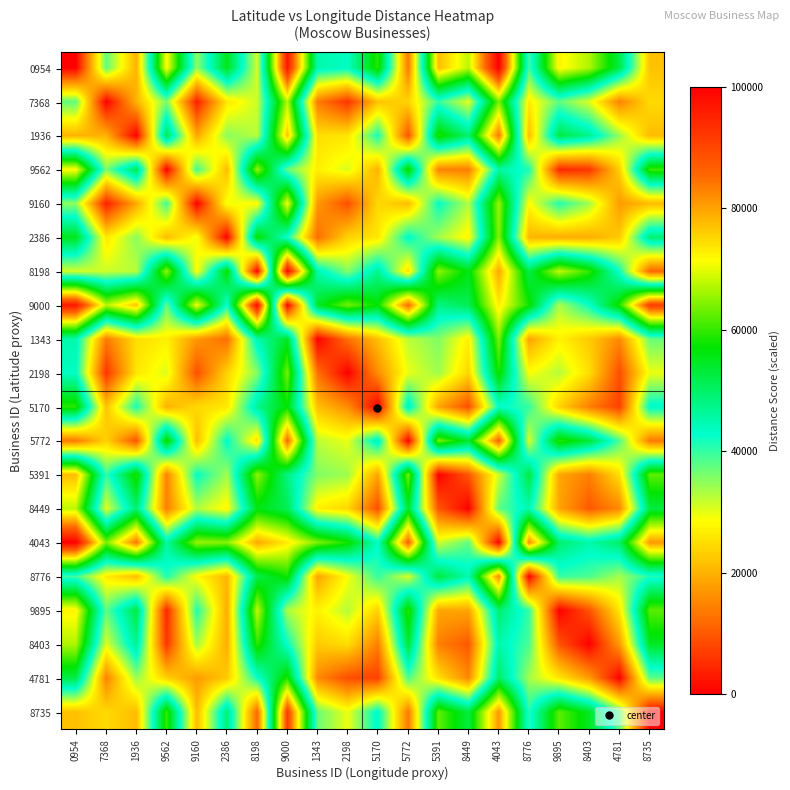

Reading left to right, transcribe all the data shown in this chart.

0954: 0954=0.0	7368=37549.6	1936=20195.7	9562=71845.9	9160=34924.3	2386=55339.7	8198=31022.3	9000=96818.3	1343=45104.3	2198=43501.3	5170=59391.2	5772=13715.2	5391=77500.4	8449=67676.6	4043=100000.0	8776=39503.5	9895=72405.6	8403=66887.7	4781=52275.9	8735=21830.3
7368: 0954=37549.6	7368=0.0	1936=20230.4	9562=35999.9	9160=3544.0	2386=26101.3	8198=31577.0	9000=67497.5	1343=13870.2	2198=5952.2	5170=21891.8	5772=23840.7	5391=39981.4	8449=30136.5	4043=63857.5	8776=26594.0	9895=37617.3	8403=30441.8	4781=14726.4	8735=24575.2
1936: 0954=20195.7	7368=20230.4	1936=0.0	9562=52047.8	9160=18833.0	2386=35172.4	8198=32532.0	9000=76957.8	1343=25077.4	2198=25877.6	5170=41668.6	5772=9306.0	5391=58945.1	8449=49339.8	4043=84079.1	8776=21339.8	9895=52372.0	8403=47369.3	4781=34349.8	8735=21152.0
9562: 0954=71845.9	7368=35999.9	1936=52047.8	9562=0.0	9160=39424.4	2386=21186.2	8198=65613.7	9000=37144.0	1343=27058.1	2198=30735.6	5170=20117.5	5772=58595.8	5391=14699.3	8449=14276.6	4043=45773.1	8776=41462.4	9895=4438.5	8403=6003.4	4781=23456.8	8735=60400.0
9160: 0954=34924.3	7368=3544.0	1936=18833.0	9562=39424.4	9160=0.0	2386=29457.6	8198=28121.7	9000=71013.5	1343=17144.7	2198=8930.5	5170=24516.9	5772=21228.6	5391=42860.3	8449=32986.4	4043=65693.4	8776=28230.8	9895=41119.6	8403=33802.0	4781=17575.3	8735=21060.0
2386: 0954=55339.7	7368=26101.3	1936=35172.4	9562=21186.2	9160=29457.6	2386=0.0	8198=57544.9	9000=42399.8	1343=12352.2	2198=23802.2	5170=26091.9	5772=43373.8	5391=33843.5	8449=27650.3	4043=64696.0	8776=20546.6	9895=19524.2	8403=19542.4	4781=22759.8	8735=49307.8
8198: 0954=31022.3	7368=31577.0	1936=32532.0	9562=65613.7	9160=28121.7	2386=57544.9	8198=0.0	9000=99001.8	1343=45198.5	2198=35459.1	5170=47141.3	5772=25133.8	5391=65146.0	8449=55810.6	4043=79394.6	8776=51944.5	9895=68010.3	8403=59665.0	4781=42186.6	8735=11510.0
9000: 0954=96818.3	7368=67497.5	1936=76957.8	9562=37144.0	9160=71013.5	2386=42399.8	8198=99001.8	9000=0.0	1343=54451.1	2198=63714.4	5170=56935.5	5772=85562.5	5391=48031.0	8449=51277.9	4043=73087.8	8776=58168.7	9895=33233.1	8403=42660.2	4781=58634.1	8735=91523.5
1343: 0954=45104.3	7368=13870.2	1936=25077.4	9562=27058.1	9160=17144.7	2386=12352.2	8198=45198.5	9000=54451.1	1343=0.0	2198=12705.7	5170=21625.5	5772=32302.0	5391=35705.2	8449=26990.5	4043=64223.8	8776=18445.7	9895=27309.1	8403=22779.0	4781=15499.4	8735=37082.0
2198: 0954=43501.3	7368=5952.2	1936=25877.6	9562=30735.6	9160=8930.5	2386=23802.2	8198=35459.1	9000=63714.4	1343=12705.7	2198=0.0	5170=15960.2	5772=29791.0	5391=34046.4	8449=24192.7	4043=58261.5	8776=28899.2	9895=32719.3	8403=25003.4	4781=8774.9	8735=29677.9
5170: 0954=59391.2	7368=21891.8	1936=41668.6	9562=20117.5	9160=24516.9	2386=26091.9	8198=47141.3	9000=56935.5	1343=21625.5	2198=15960.2	5170=0.0	5772=45676.4	5391=18566.4	8449=8790.4	4043=43073.4	8776=40062.4	9895=23716.4	8403=14305.7	4781=7322.4	8735=43881.5
5772: 0954=13715.2	7368=23840.7	1936=9306.0	9562=58595.8	9160=21228.6	2386=43373.8	8198=25133.8	9000=85562.5	1343=32302.0	2198=29791.0	5170=45676.4	5772=0.0	5391=63808.7	8449=53974.6	4043=86581.8	8776=30645.5	9895=59423.2	8403=53470.6	4781=38566.0	8735=13686.2
5391: 0954=77500.4	7368=39981.4	1936=58945.1	9562=14699.3	9160=42860.3	2386=33843.5	8198=65146.0	9000=48031.0	1343=35705.2	2198=34046.4	5170=18566.4	5772=63808.7	5391=0.0	8449=9876.3	4043=31250.7	8776=52751.9	9895=18869.5	8403=14301.6	4781=25293.4	8735=62433.1
8449: 0954=67676.6	7368=30136.5	1936=49339.8	9562=14276.6	9160=32986.4	2386=27650.3	8198=55810.6	9000=51277.9	1343=26990.5	2198=24192.7	5170=8790.4	5772=53974.6	5391=9876.3	8449=0.0	4043=37554.7	8776=44836.2	9895=18566.2	8403=9932.8	4781=15427.5	8735=52657.6
4043: 0954=100000.0	7368=63857.5	1936=84079.1	9562=45773.1	9160=65693.4	2386=64696.0	8198=79394.6	9000=73087.8	1343=64223.8	2198=58261.5	5170=43073.4	5772=86581.8	5391=31250.7	8449=37554.7	4043=0.0	8776=82343.5	9895=49661.5	8403=45297.9	4781=50242.1	8735=80954.1
8776: 0954=39503.5	7368=26594.0	1936=21339.8	9562=41462.4	9160=28230.8	2386=20546.6	8198=51944.5	9000=58168.7	1343=18445.7	2198=28899.2	5170=40062.4	5772=30645.5	5391=52751.9	8449=44836.2	4043=82343.5	8776=0.0	9895=40067.6	8403=38780.6	4781=33812.7	8735=41258.1
9895: 0954=72405.6	7368=37617.3	1936=52372.0	9562=4438.5	9160=41119.6	2386=19524.2	8198=68010.3	9000=33233.1	1343=27309.1	2198=32719.3	5170=23716.4	5772=59423.2	5391=18869.5	8449=18566.2	4043=49661.5	8776=40067.6	9895=0.0	8403=9427.1	4781=26162.3	8735=62179.1
8403: 0954=66887.7	7368=30441.8	1936=47369.3	9562=6003.4	9160=33802.0	2386=19542.4	8198=59665.0	9000=42660.2	1343=22779.0	2198=25003.4	5170=14305.7	5772=53470.6	5391=14301.6	8449=9932.8	4043=45297.9	8776=38780.6	9895=9427.1	8403=0.0	4781=17484.9	8735=54677.9
4781: 0954=52275.9	7368=14726.4	1936=34349.8	9562=23456.8	9160=17575.3	2386=22759.8	8198=42186.6	9000=58634.1	1343=15499.4	2198=8774.9	5170=7322.4	5772=38566.0	5391=25293.4	8449=15427.5	4043=50242.1	8776=33812.7	9895=26162.3	8403=17484.9	4781=0.0	8735=37726.2
8735: 0954=21830.3	7368=24575.2	1936=21152.0	9562=60400.0	9160=21060.0	2386=49307.8	8198=11510.0	9000=91523.5	1343=37082.0	2198=29677.9	5170=43881.5	5772=13686.2	5391=62433.1	8449=52657.6	4043=80954.1	8776=41258.1	9895=62179.1	8403=54677.9	4781=37726.2	8735=0.0